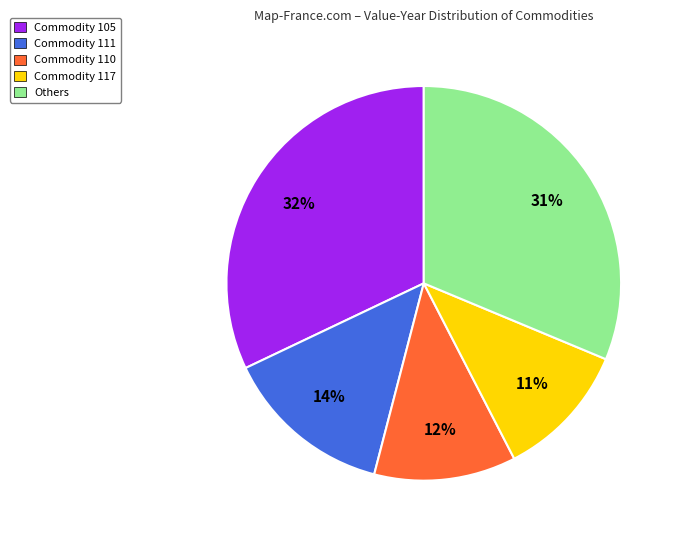

To the nearest percent, what is the difference between the largest and smallest slice percentages?

21%